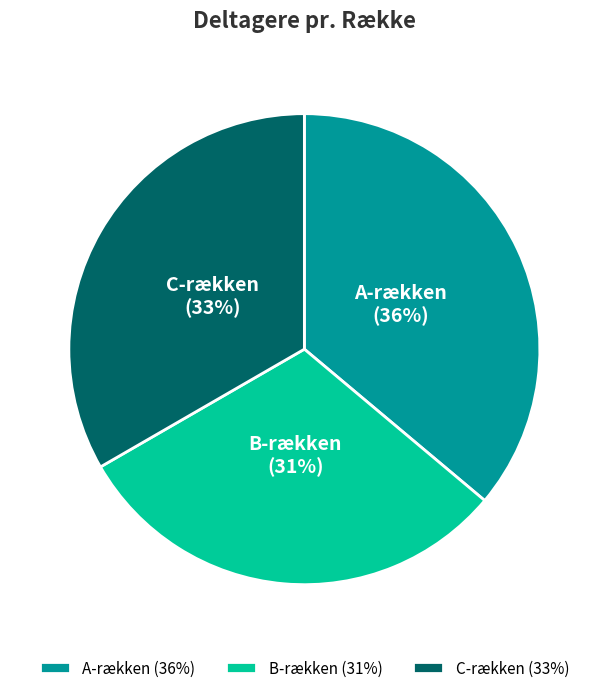

Which slice is the smallest?

B-rækken